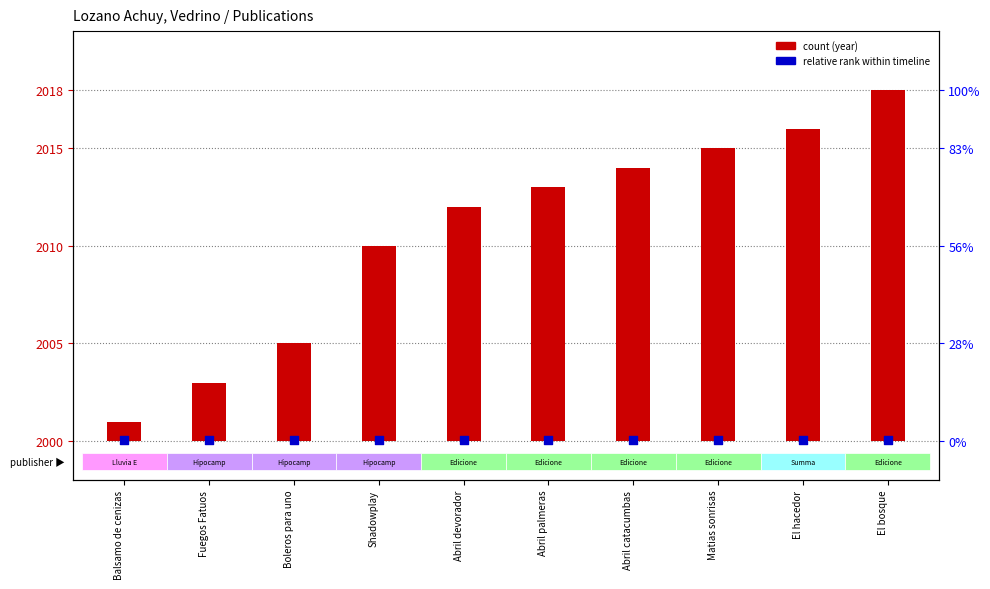

Which series has the largest total across all categories?

year of publication